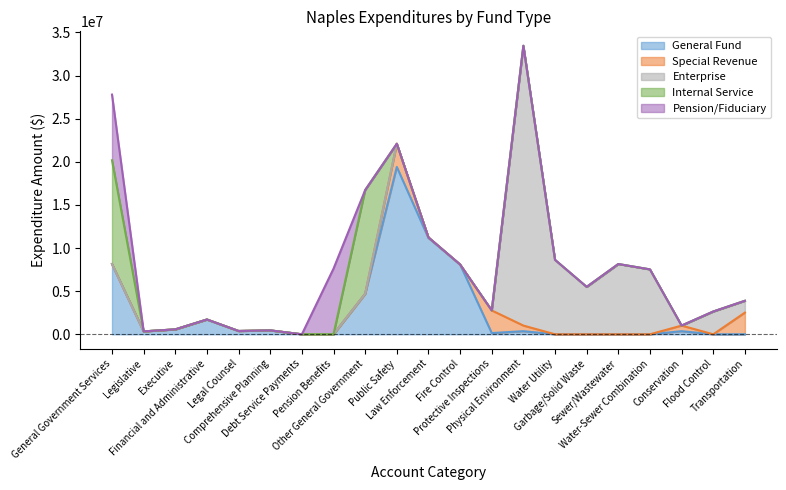

What position from the left is Legislative?

2